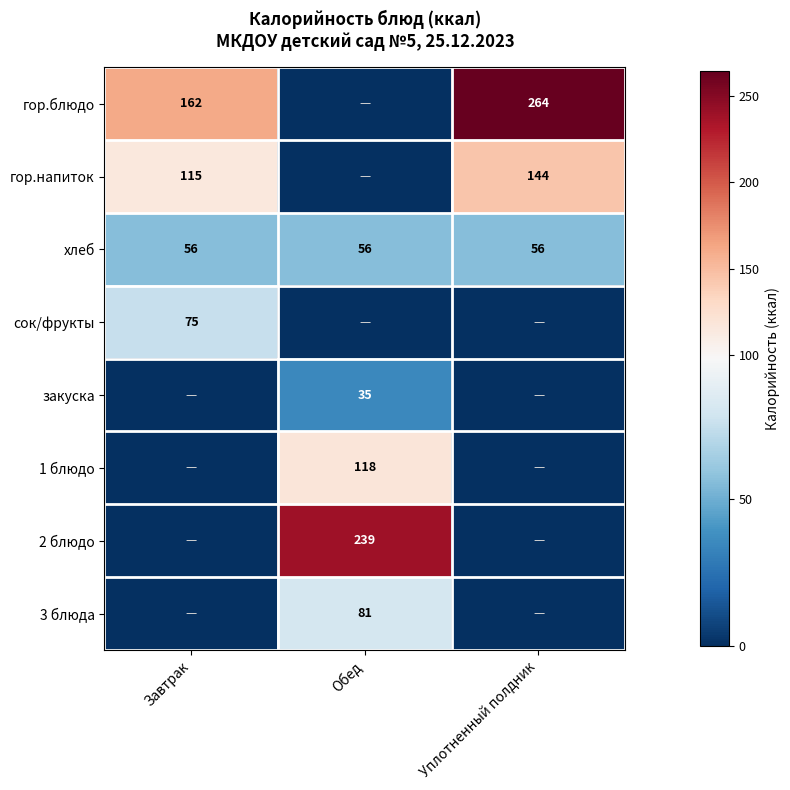

Which category has the highest value across all series?

Уплотненный полдник